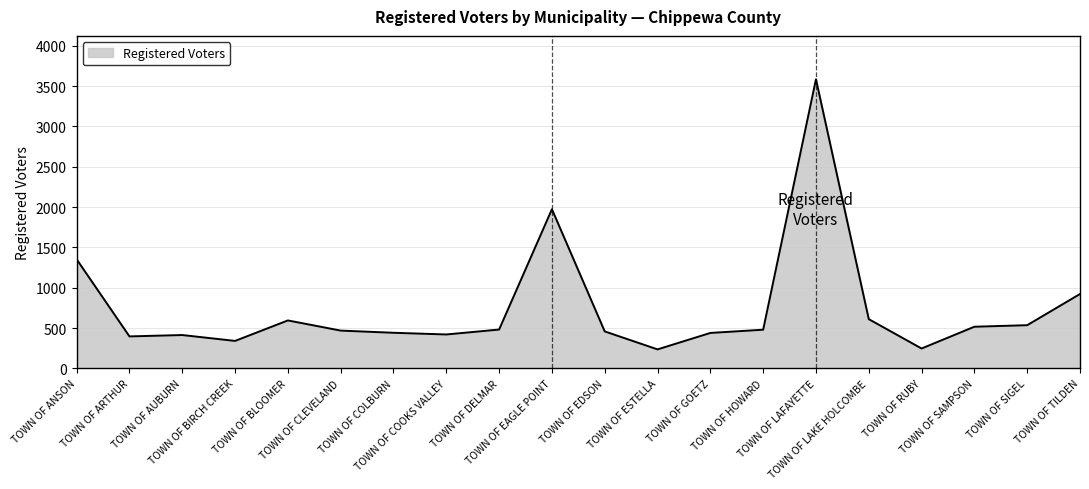

What is the difference between the maximum and minimum values?

3350